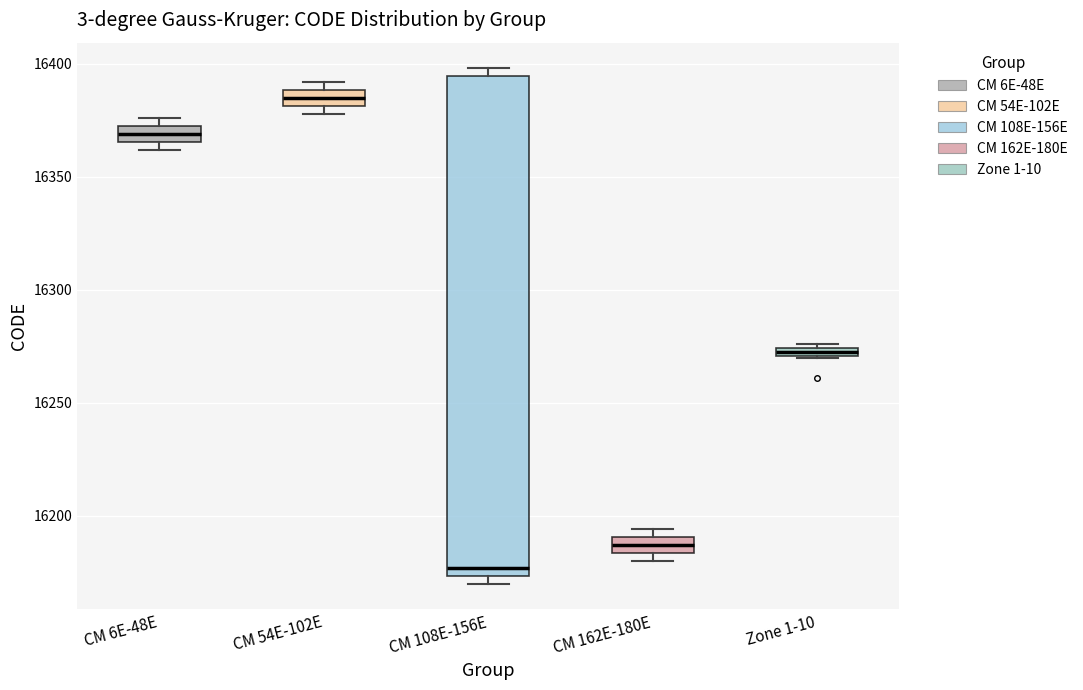

Which box is the tallest, from its lower edge to its upper edge?

CM 108E-156E